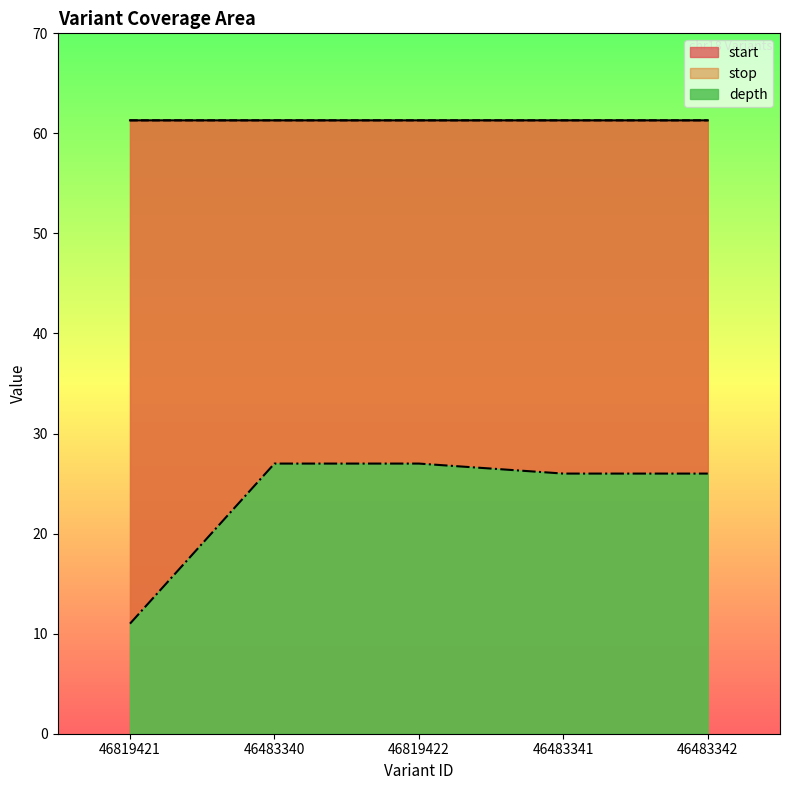

At which category is the sum across all series the highest?

46819422